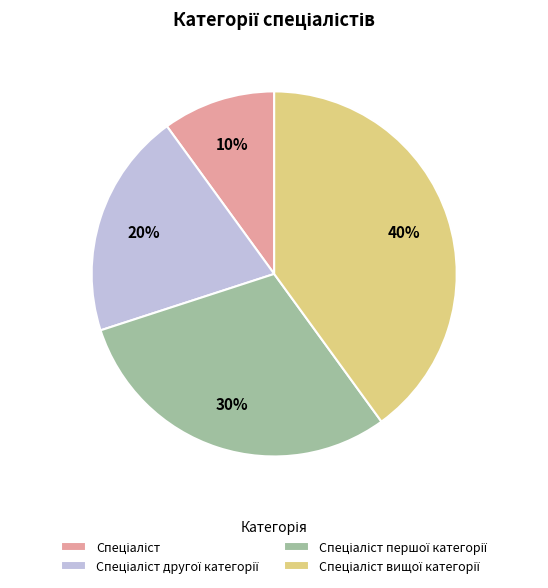

Is there any slice that represents more than half of the pie?

No